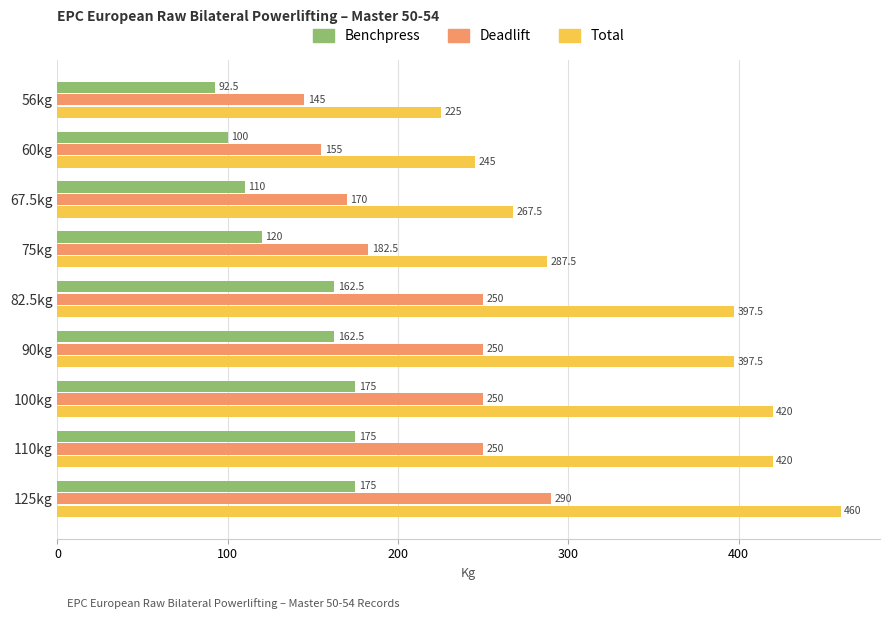

At how many categories does at least one series exceed 204?

9